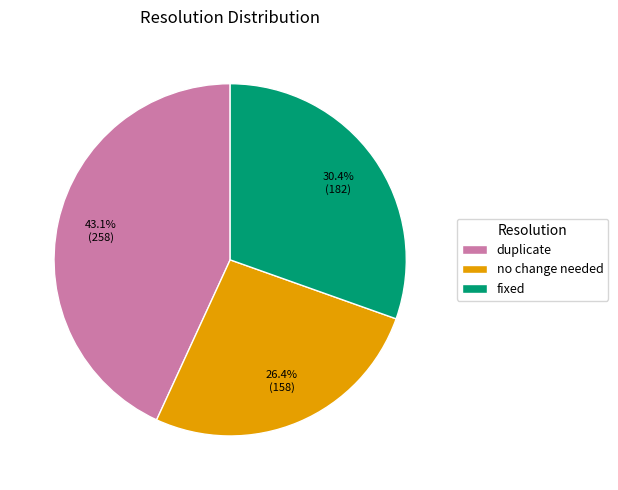

To the nearest percent, what portion does duplicate represent?

43%